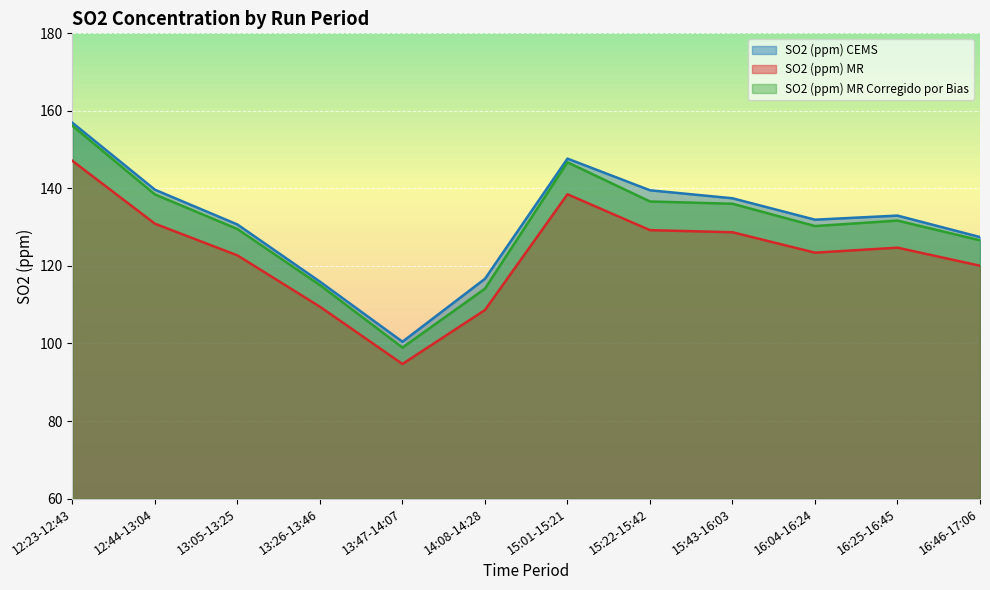

Where is SO2 (ppm) MR Corregido por Bias nearest to the value 127?

16:46-17:06